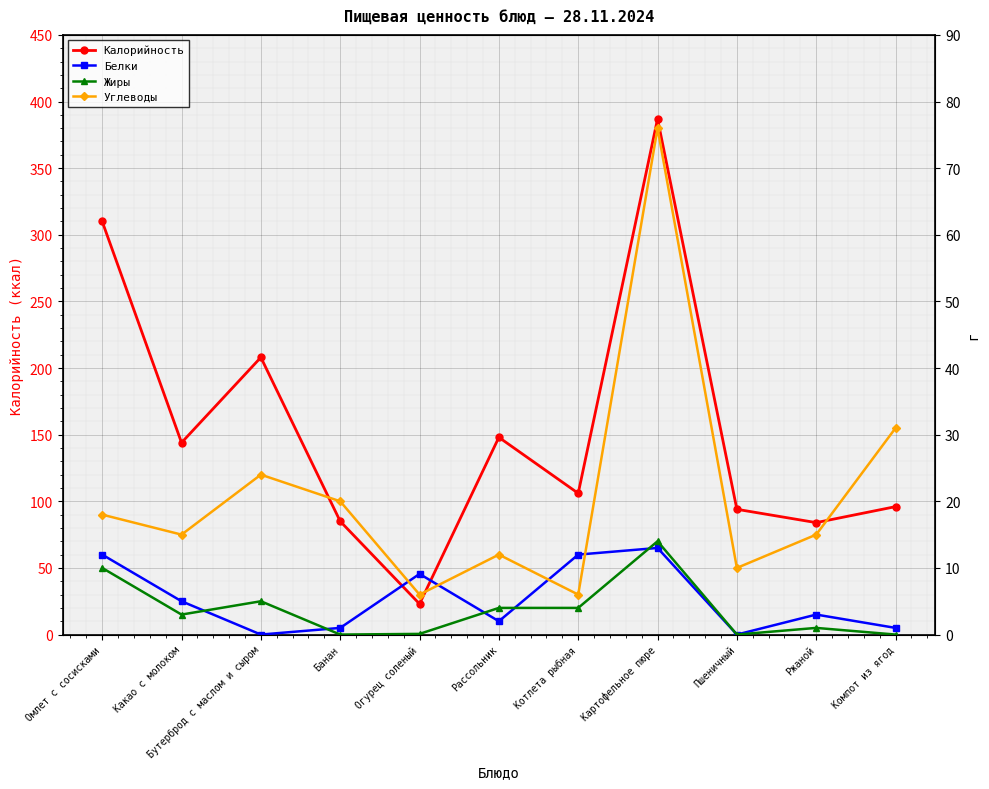

How many series are shown in this chart?

4